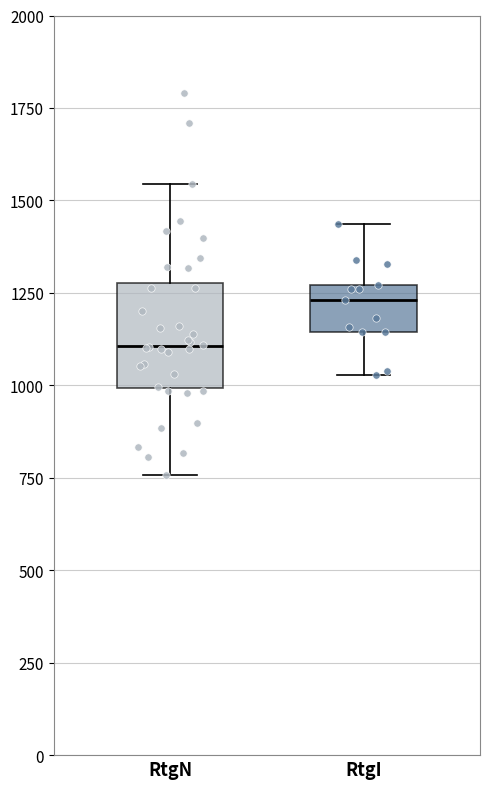

Reading left to right, transcribe this box plot: for each box, give where its median line is, the range the box spans, and where its two whiskers end, as read against the y-axis. The values are not printed on the chart, so give them approximately, as read against the axis.

RtgN: median 1100, box 1000 to 1300, whiskers 750 to 1550
RtgI: median 1250 (just below the box's upper edge), box 1150 to 1250, whiskers 1050 to 1450